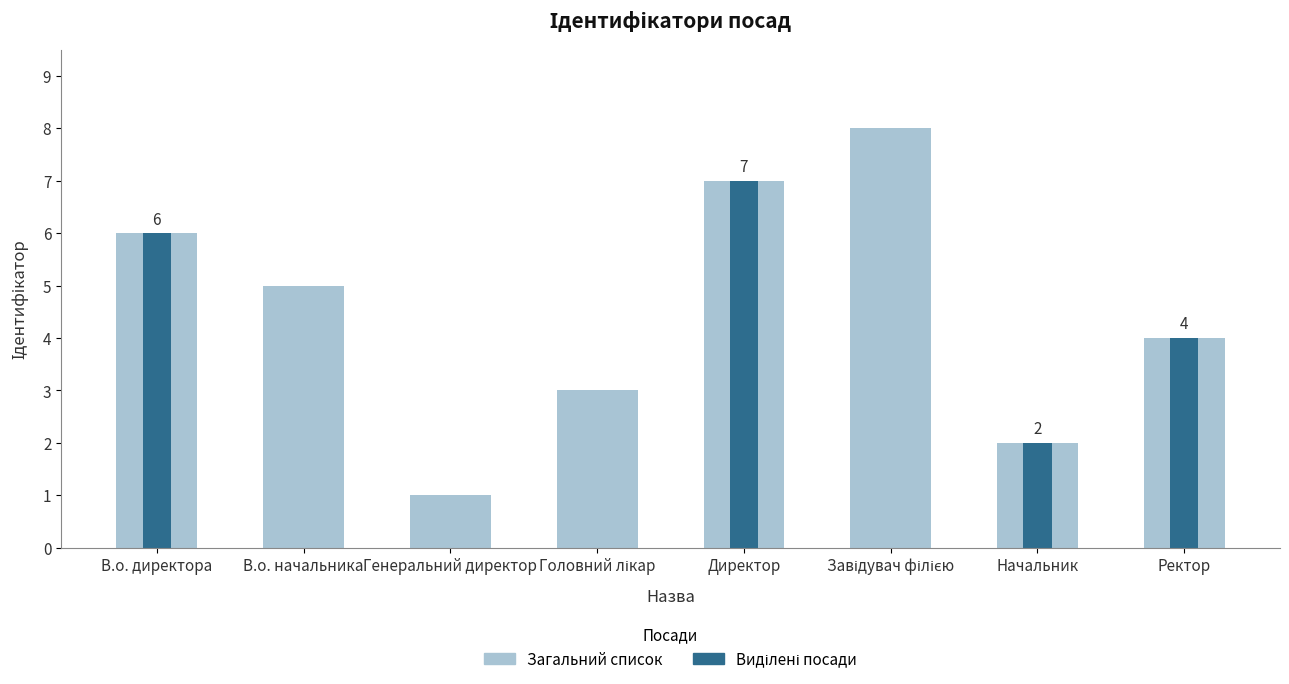

Count the values in the range 3 to 7.

5